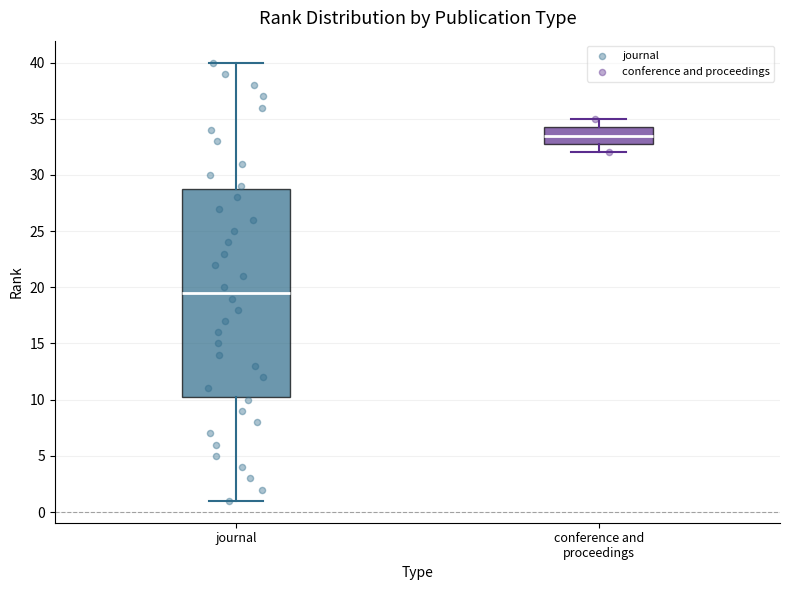

Where is the lower edge of the box for conference and proceedings on the y-axis? The values are not printed on the chart, so give them approximately, as read against the axis.

33.0